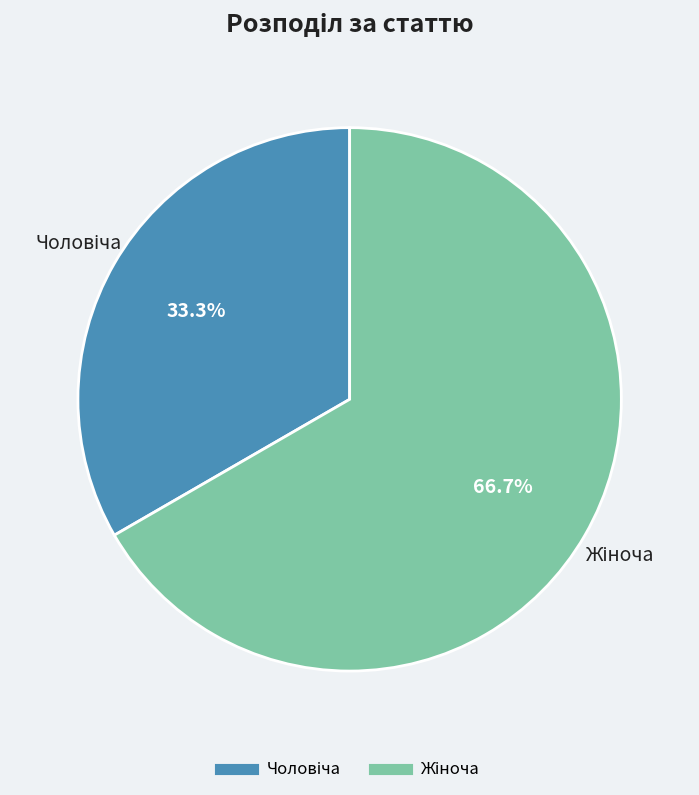

True or false: Жіноча accounts for 61% of the total.

False